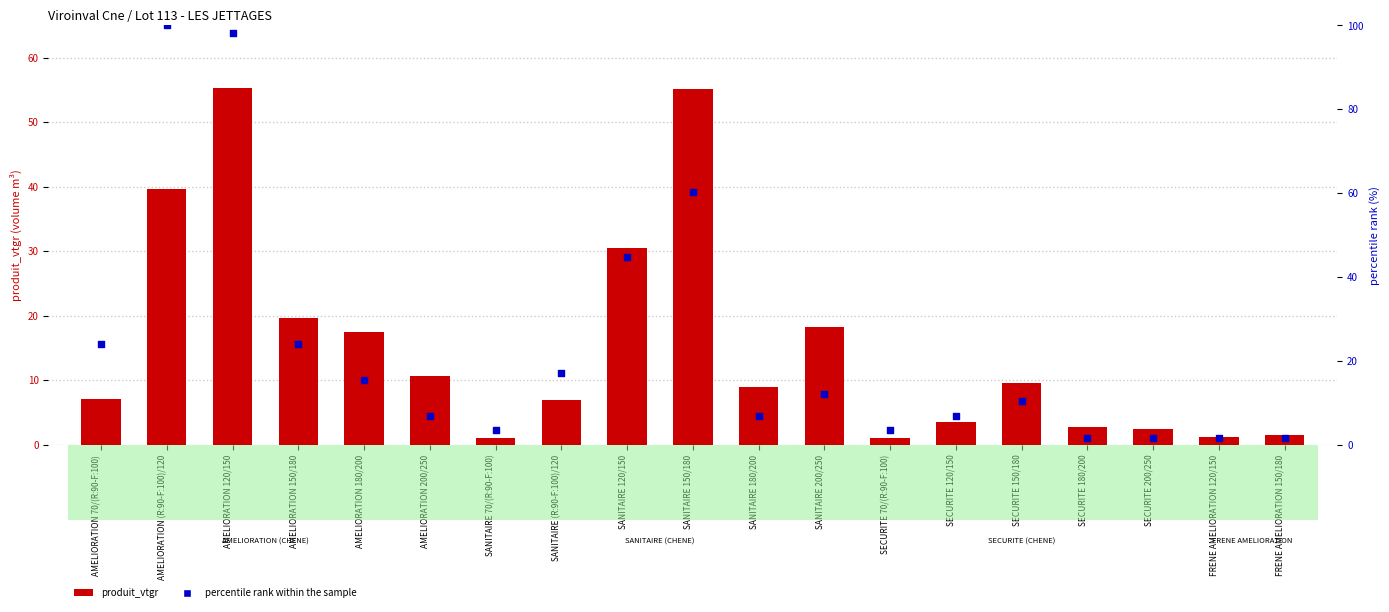

What are all the series names shown in the legend?

produit_vtgr, percentile rank within the sample